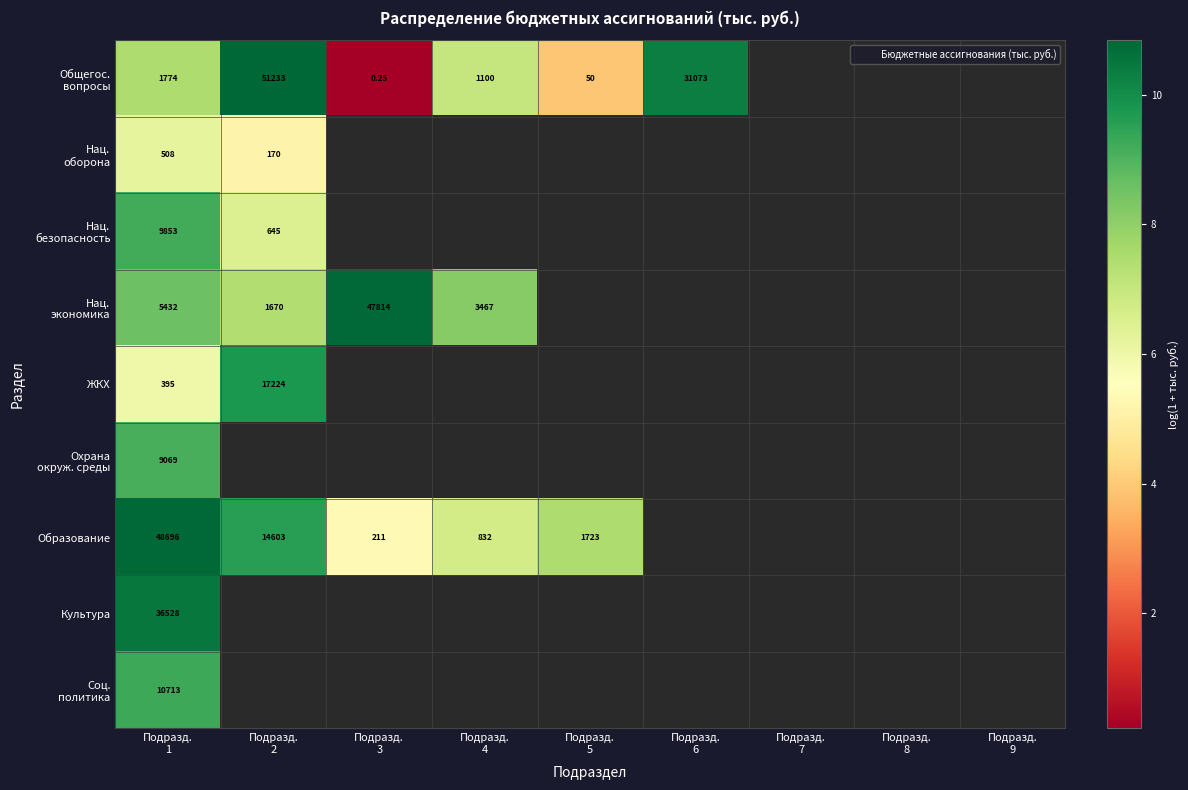

The Нац. безопасность series shows 10.3 at Подразд. 2. True or false?

False